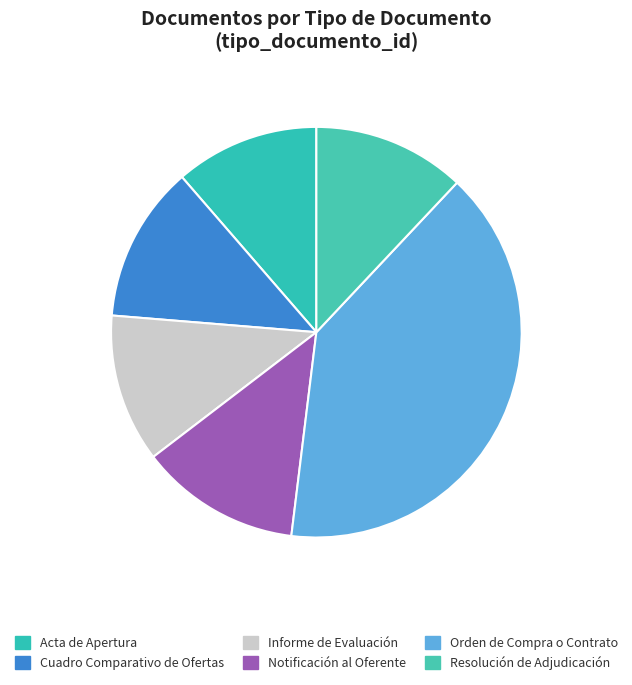

What portion of the pie excludes Notificación al Oferente?

87.3%